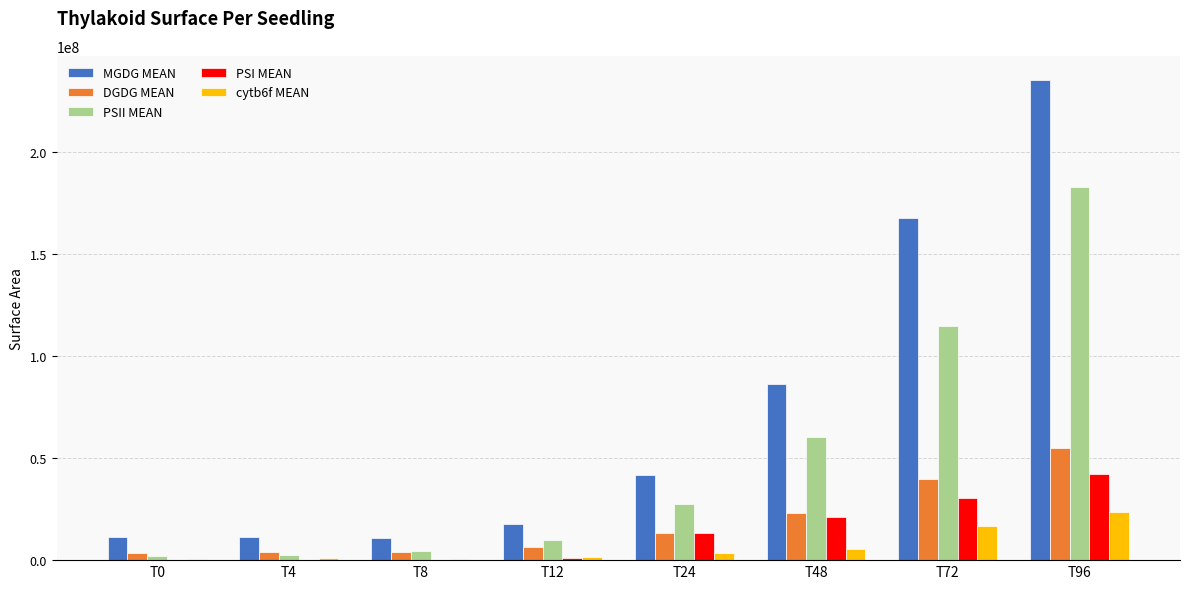

Which series has the largest range (max minus min)?

MGDG MEAN